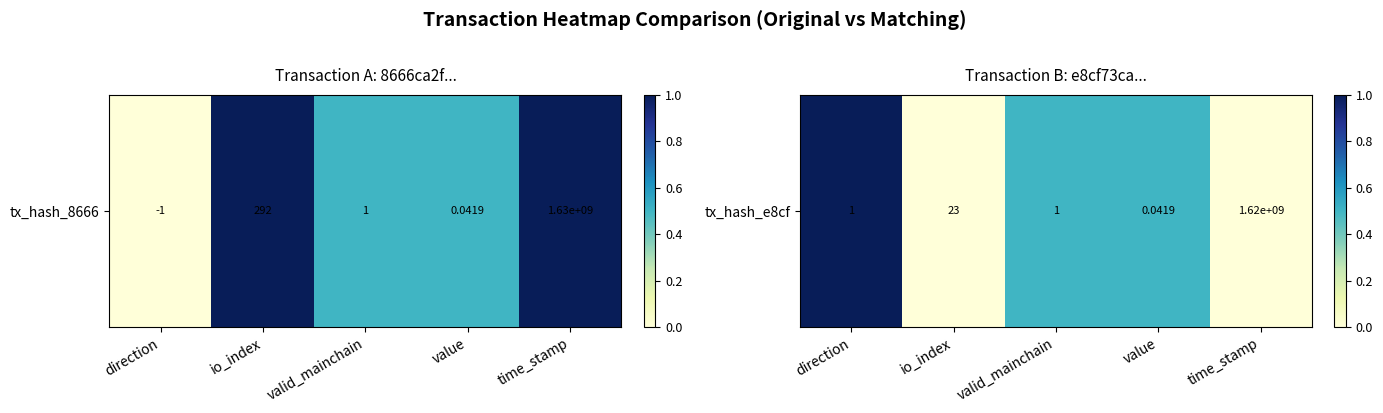

Which category has the highest value across all series?

direction